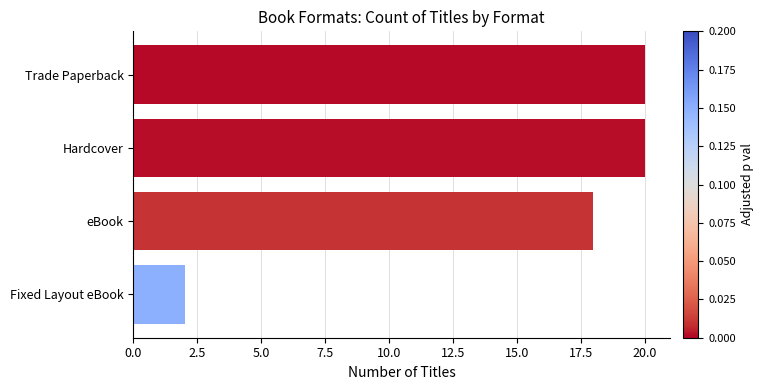

Count the values in the range 18 to 20.

3